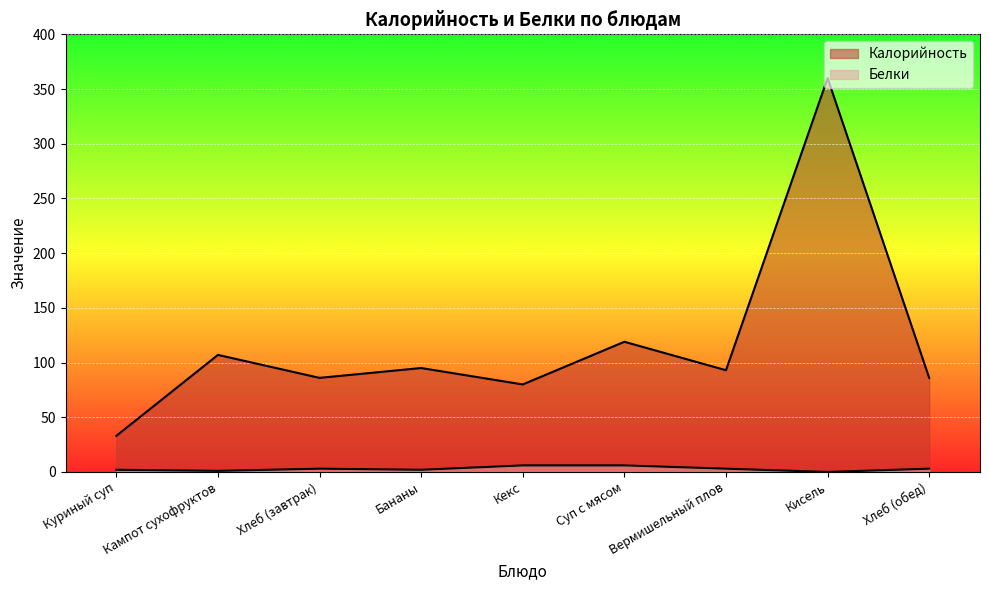

What is the spread (max minus min) of values at Хлеб (обед)?

83